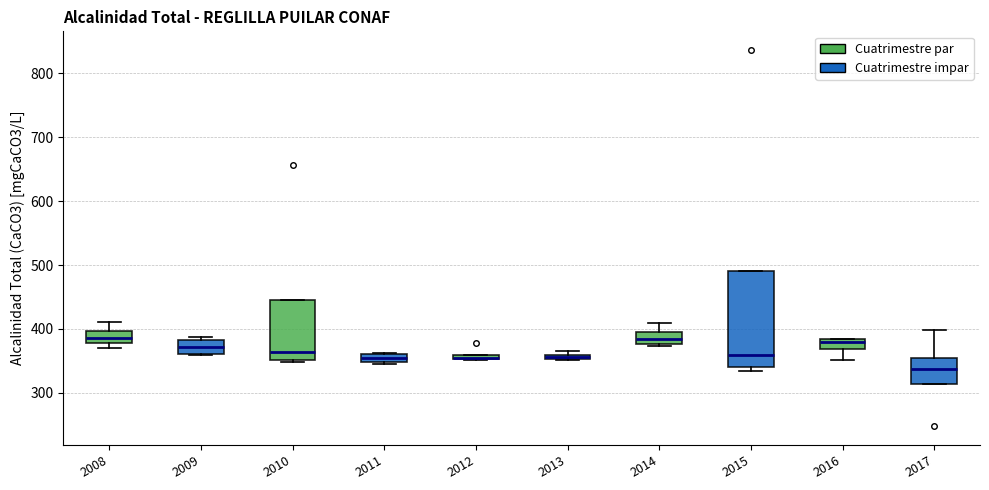

Where is the lower edge of the box at x = 2012 on the y-axis? The values are not printed on the chart, so give them approximately, as read against the axis.

350